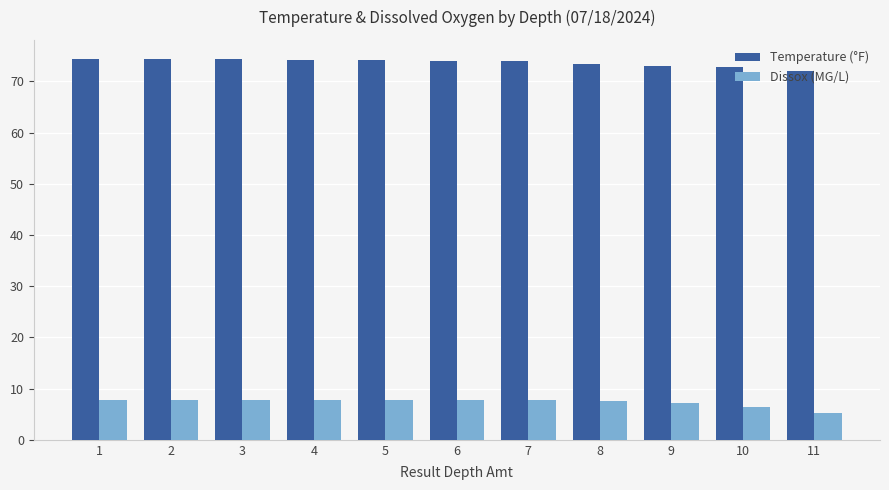

What is the sum of the Temperature (°F) values at 8 and 6?

147.4